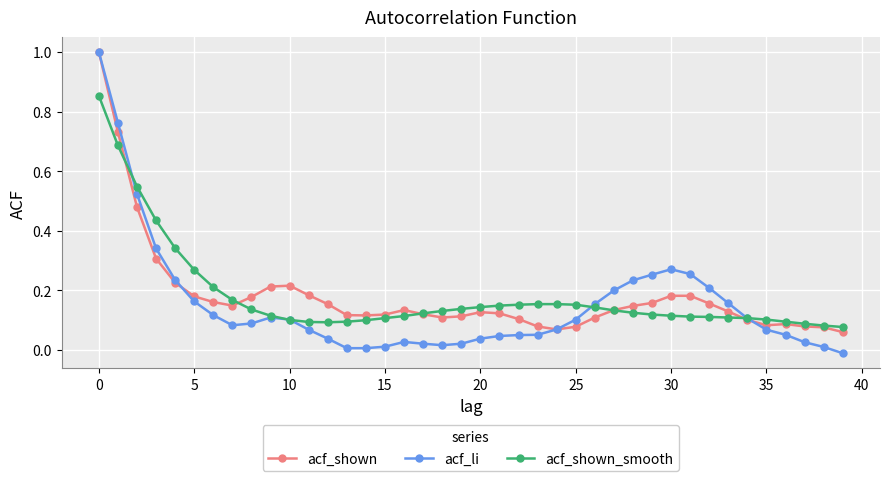

What is the maximum value shown in the chart?

1.0